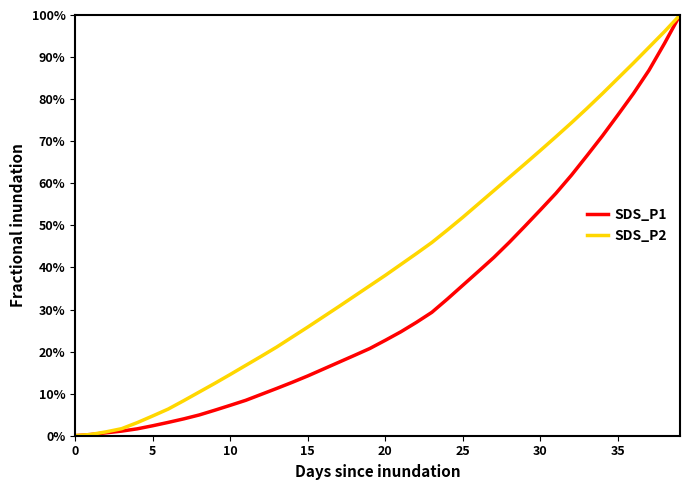

Does the chart have visible grid lines?

No